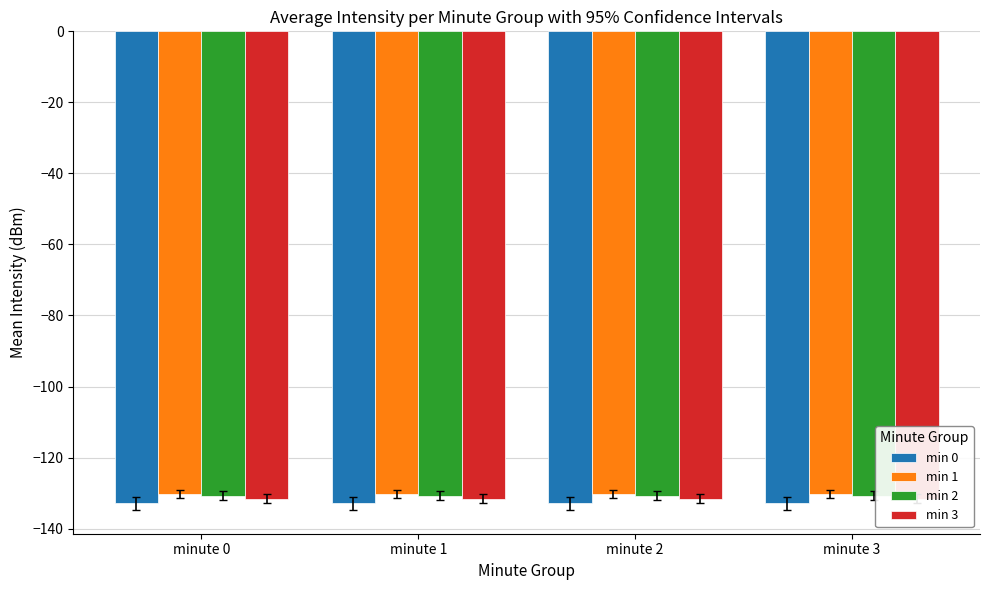

Where is min 0 nearest to the value -132?

minute 0